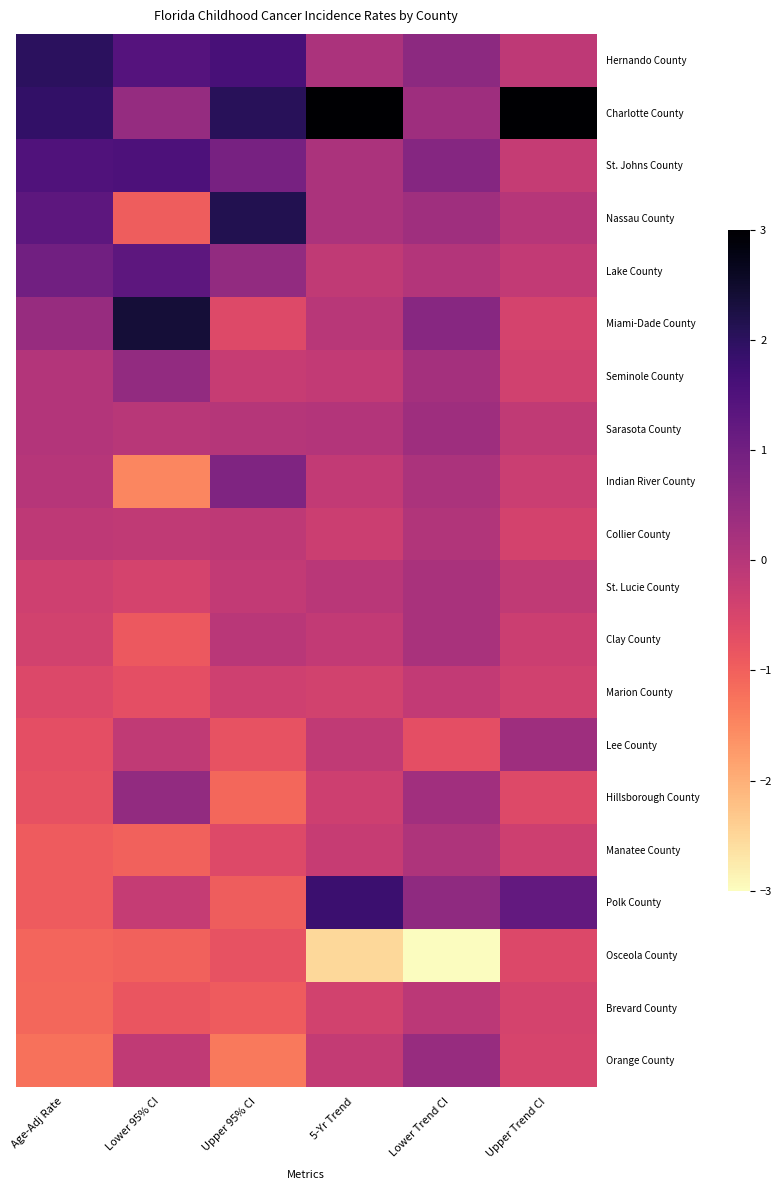

Rank the series at Lower 95% CI from highest to lowest value.

Miami-Dade County, St. Johns County, Hernando County, Lake County, Seminole County, Hillsborough County, Charlotte County, Sarasota County, Collier County, Lee County, Orange County, Polk County, St. Lucie County, Marion County, Brevard County, Clay County, Nassau County, Manatee County, Osceola County, Indian River County